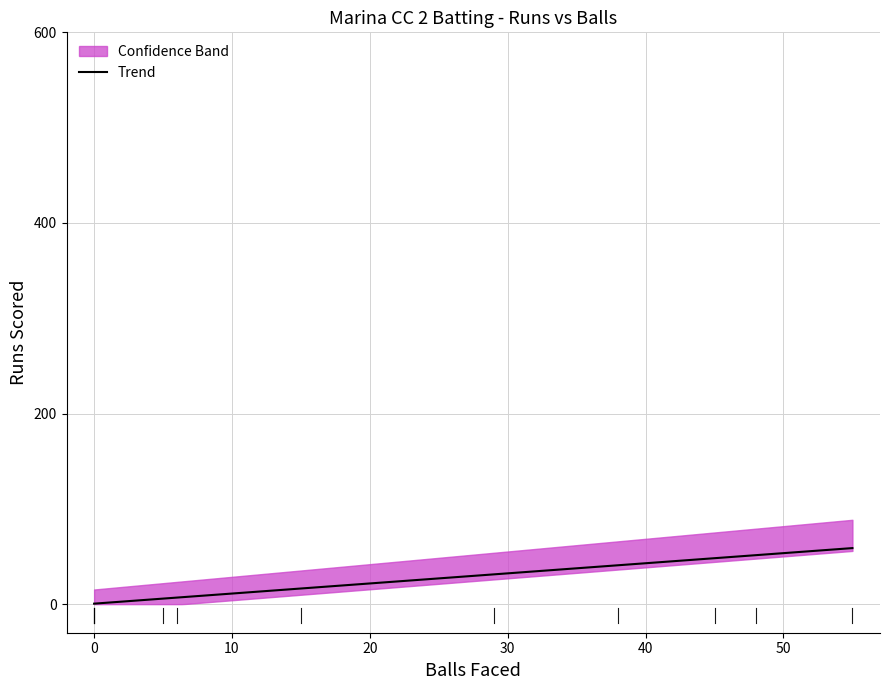

What is the highest value of the Trend series?

58.8